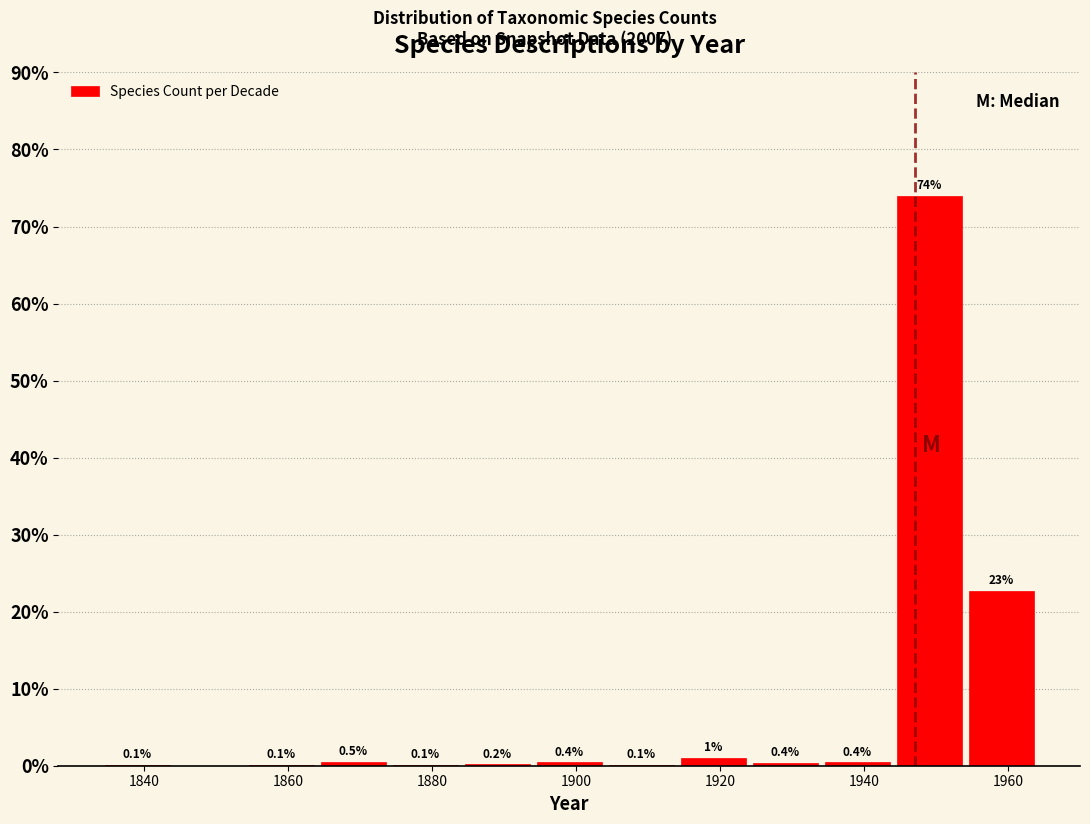

Over which range of the x-axis is the bar tallest?

1944 to 1954